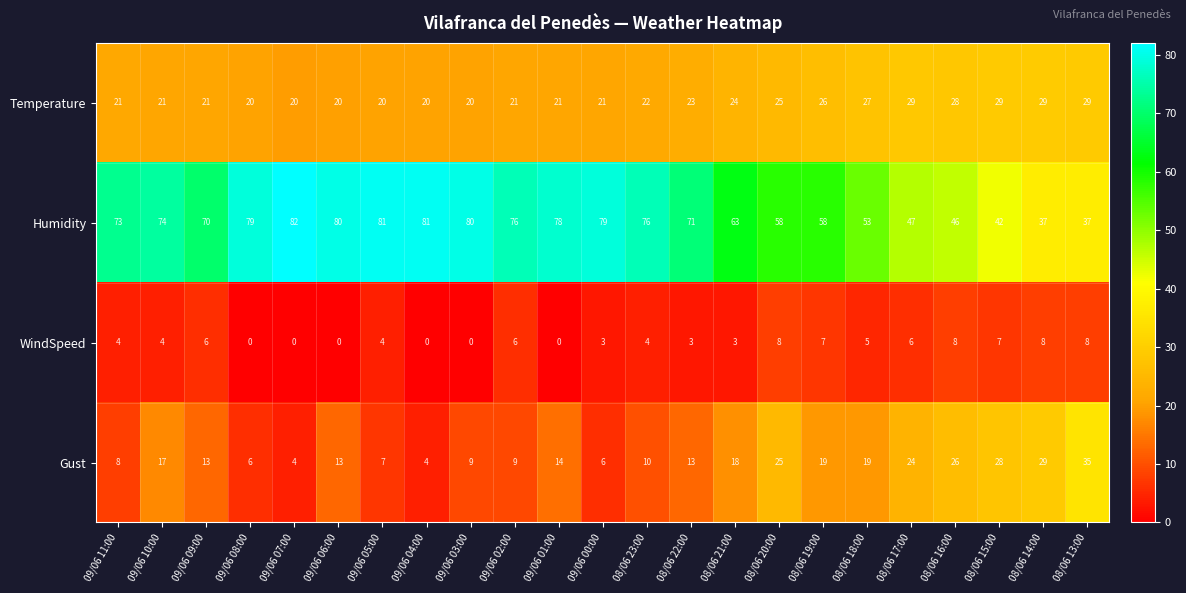

What value does the WindSpeed series have at 08/06 14:00?

8